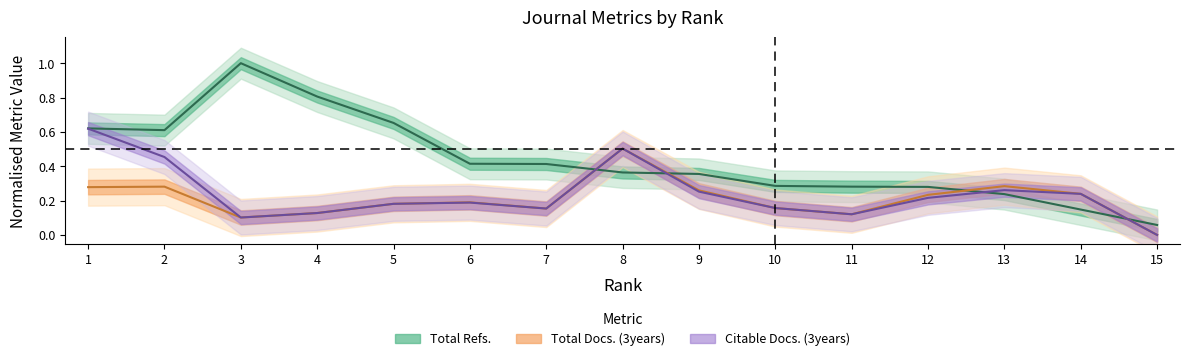

Reading right to left, what are all the values shown in this chart?

Total Docs. (3years): 15=0.0	14=0.2	13=0.3	12=0.2	11=0.1	10=0.2	9=0.3	8=0.5	7=0.2	6=0.2	5=0.2	4=0.1	3=0.1	2=0.3	1=0.3
Total Refs.: 15=0.1	14=0.1	13=0.2	12=0.3	11=0.3	10=0.3	9=0.4	8=0.4	7=0.4	6=0.4	5=0.7	4=0.8	3=1.0	2=0.6	1=0.6
Citable Docs. (3years): 15=0.0	14=0.2	13=0.3	12=0.2	11=0.1	10=0.2	9=0.3	8=0.5	7=0.2	6=0.2	5=0.2	4=0.1	3=0.1	2=0.5	1=0.6